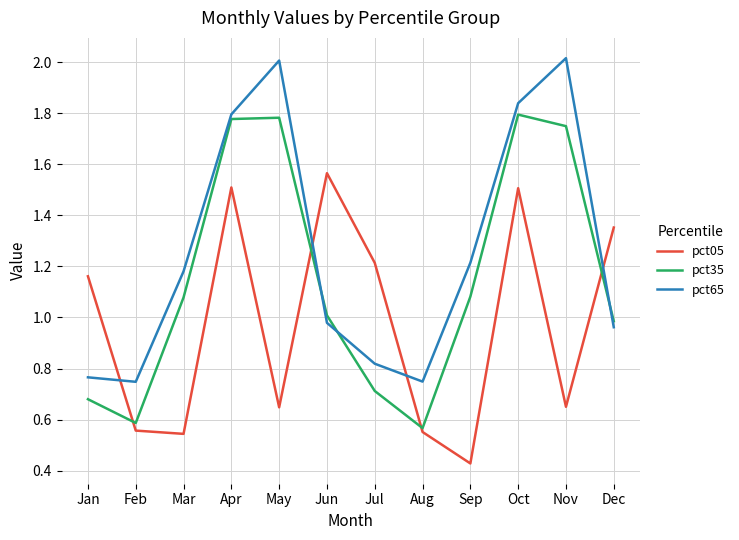

Which series changed the most between Apr and Jun?

pct65